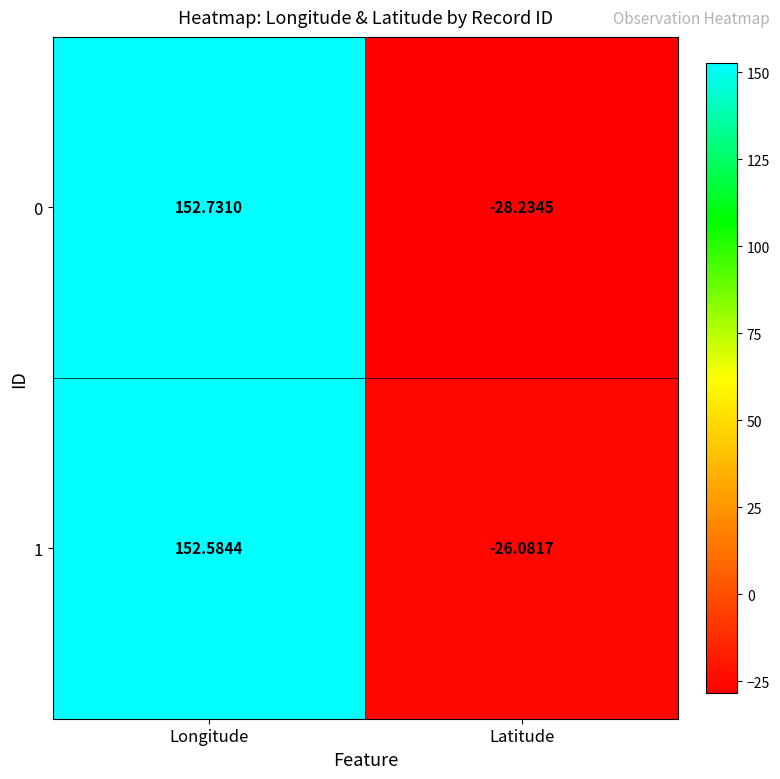

Count the number of data series in this chart.

2